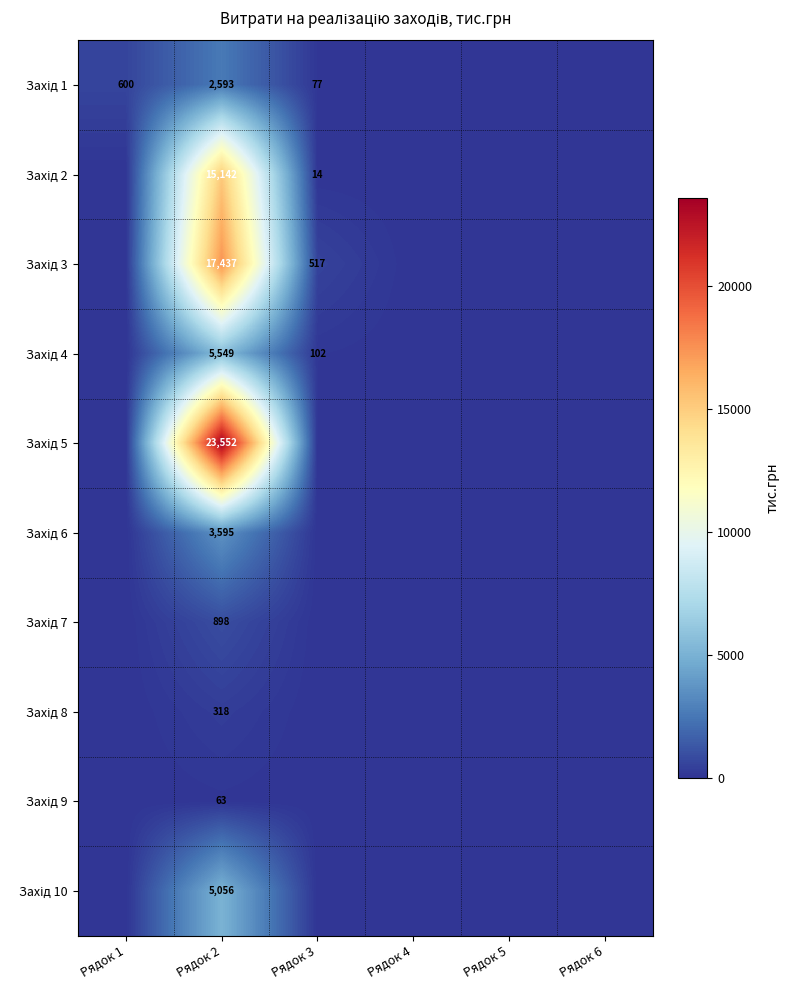

How many data points does each series have?

6